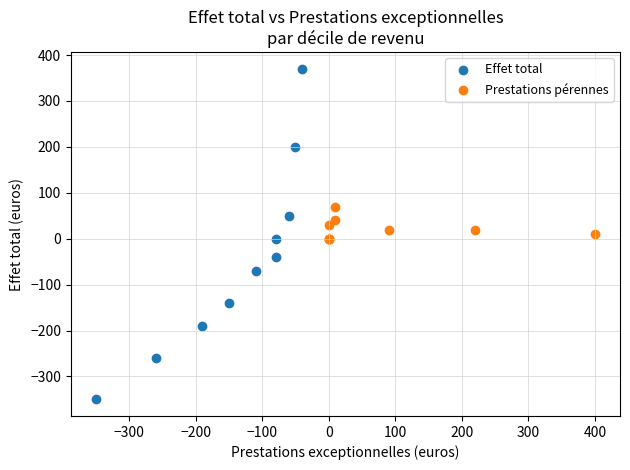

Which series contains the highest Y value?

Effet total